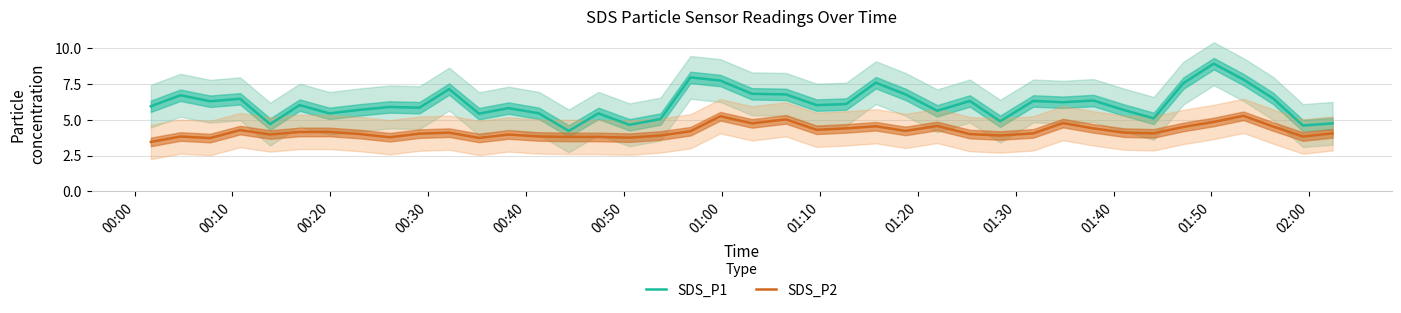

Which series has the largest range (max minus min)?

SDS_P1